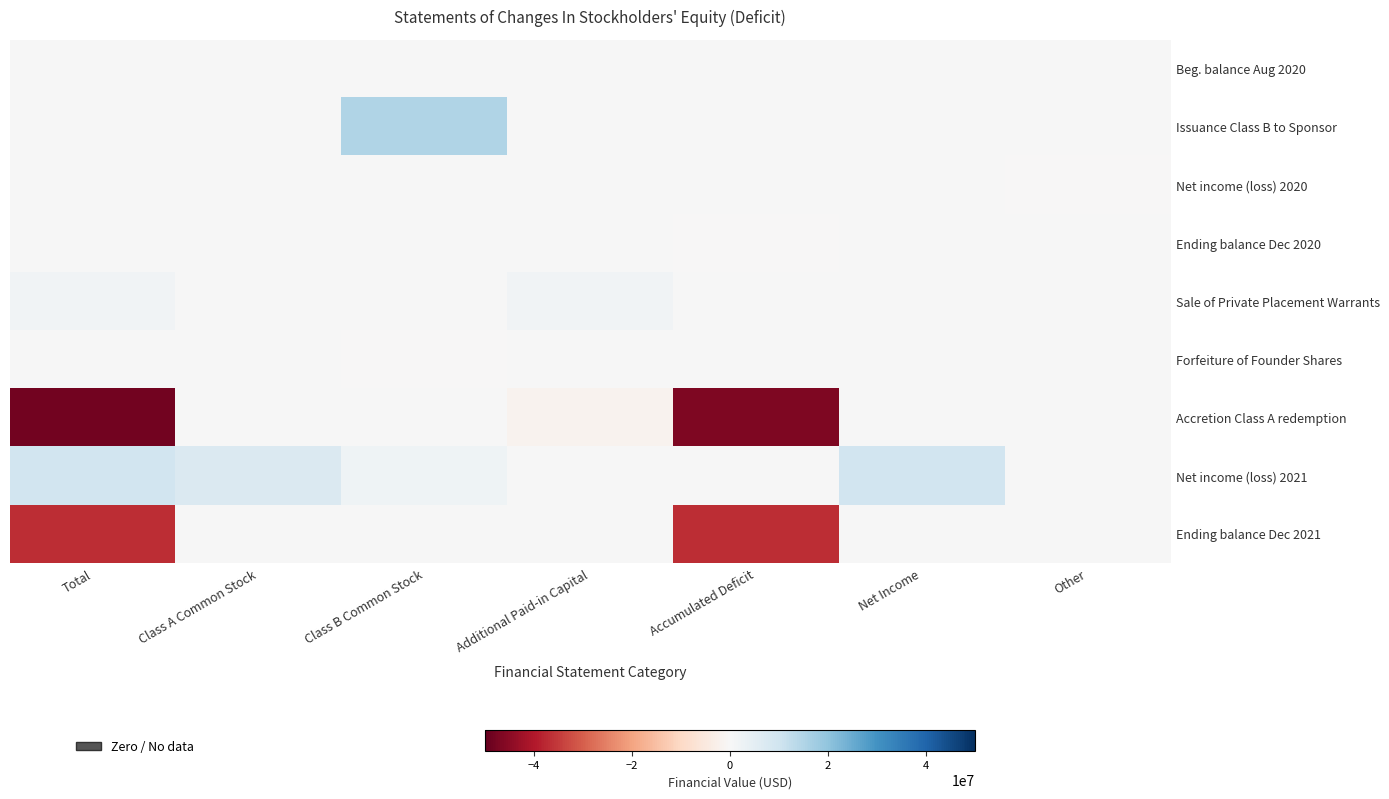

Which series has the widest spread of values?

Accretion Class A redemption